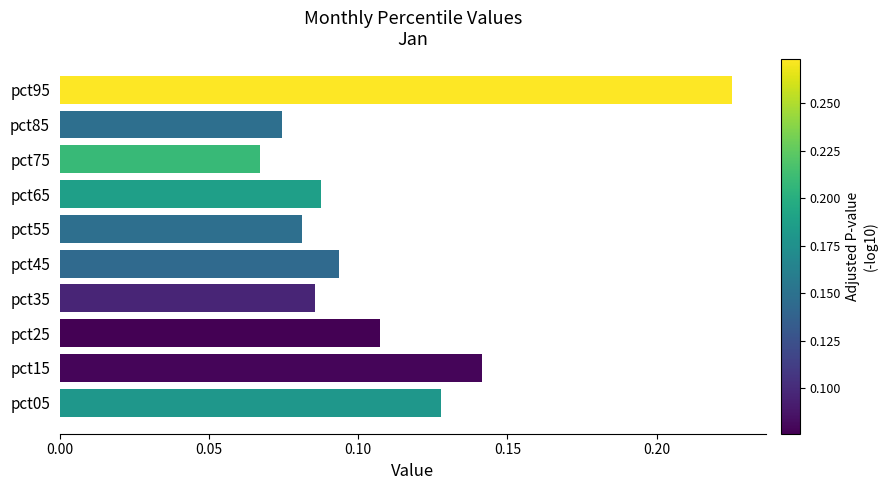

At which category does the chart reach its peak across all series?

pct95